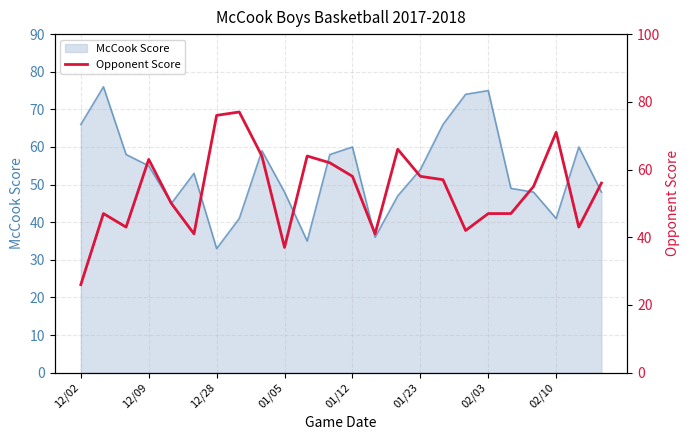

What is the difference between the second highest and second lowest values?

39